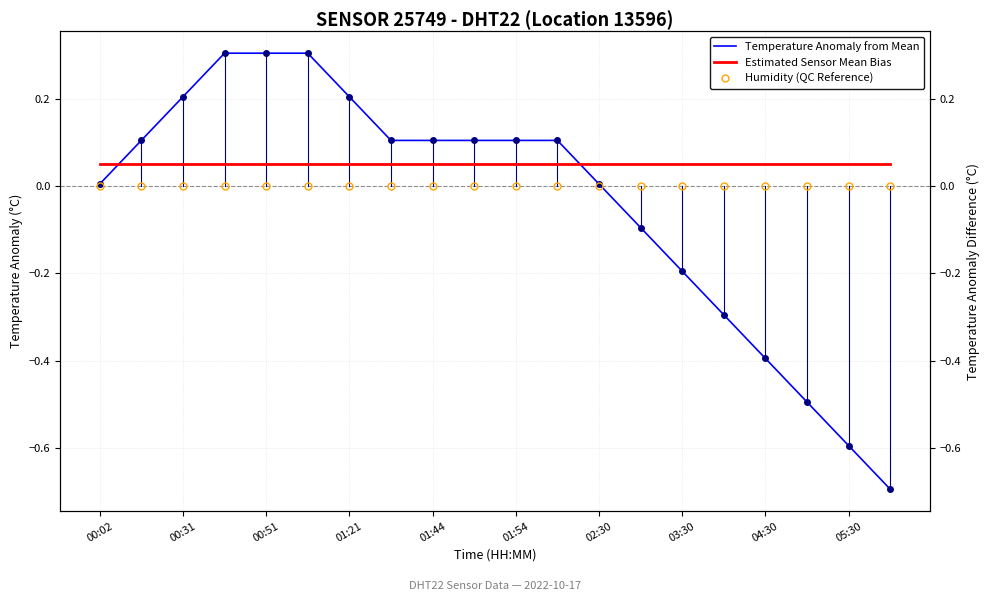

How many values in the Temperature Anomaly from Mean series are below 0?

7